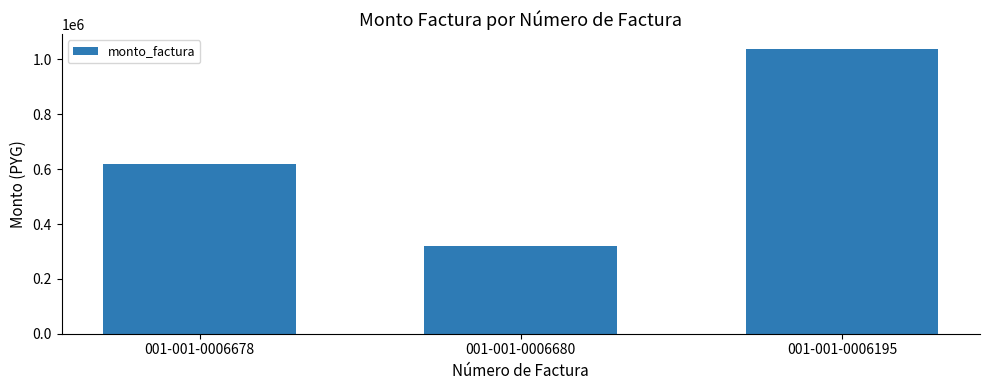

What is the change in value from 001-001-0006678 to 001-001-0006680?

-300000